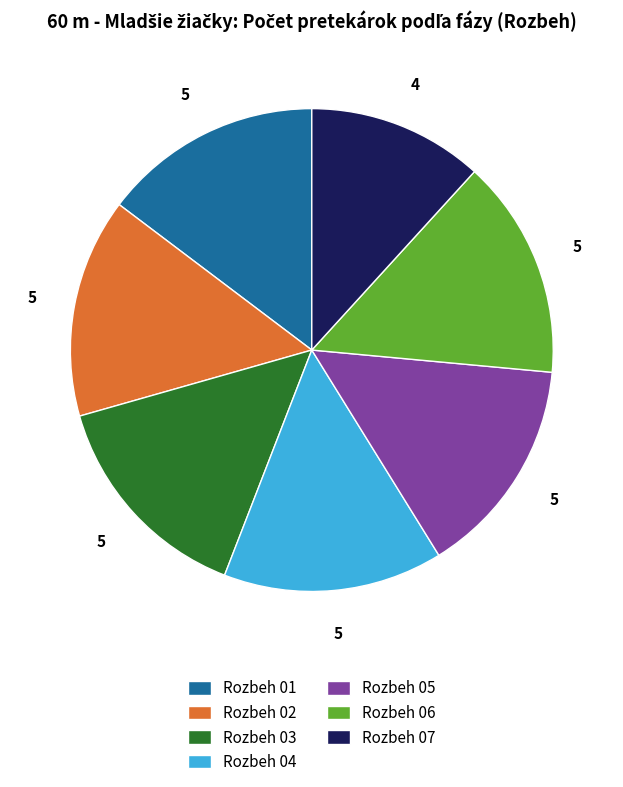

Is there a majority slice in this chart?

No